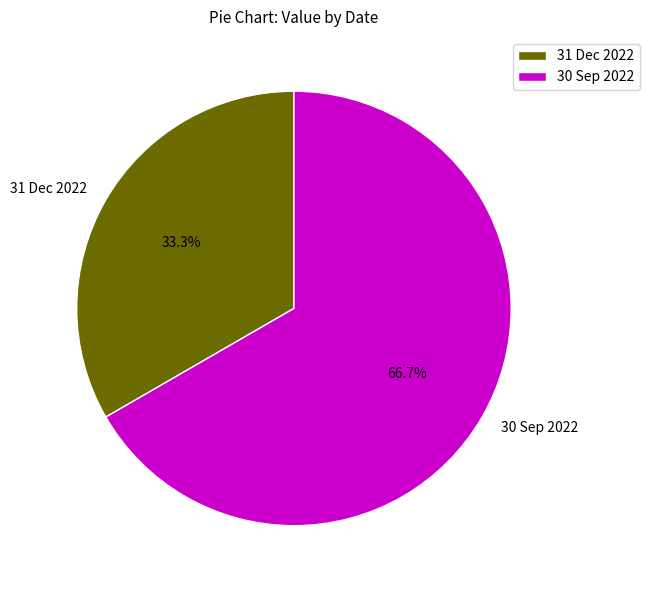

Combined, do 31 Dec 2022 and 30 Sep 2022 account for over 50%?

Yes